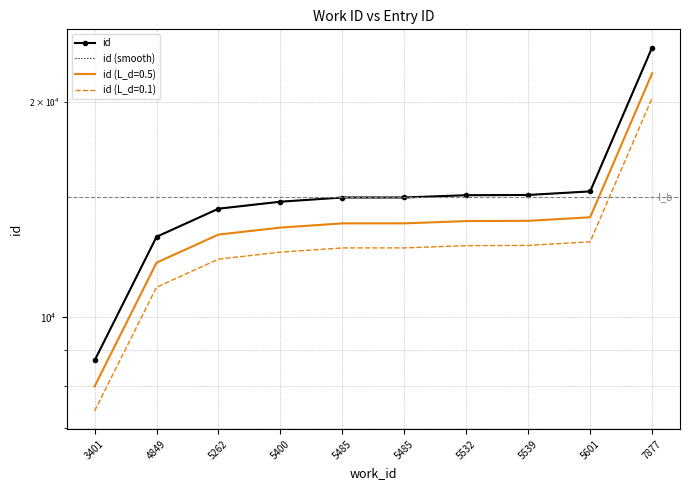

List the series in order of their peak value, highest first.

id, id (smooth)